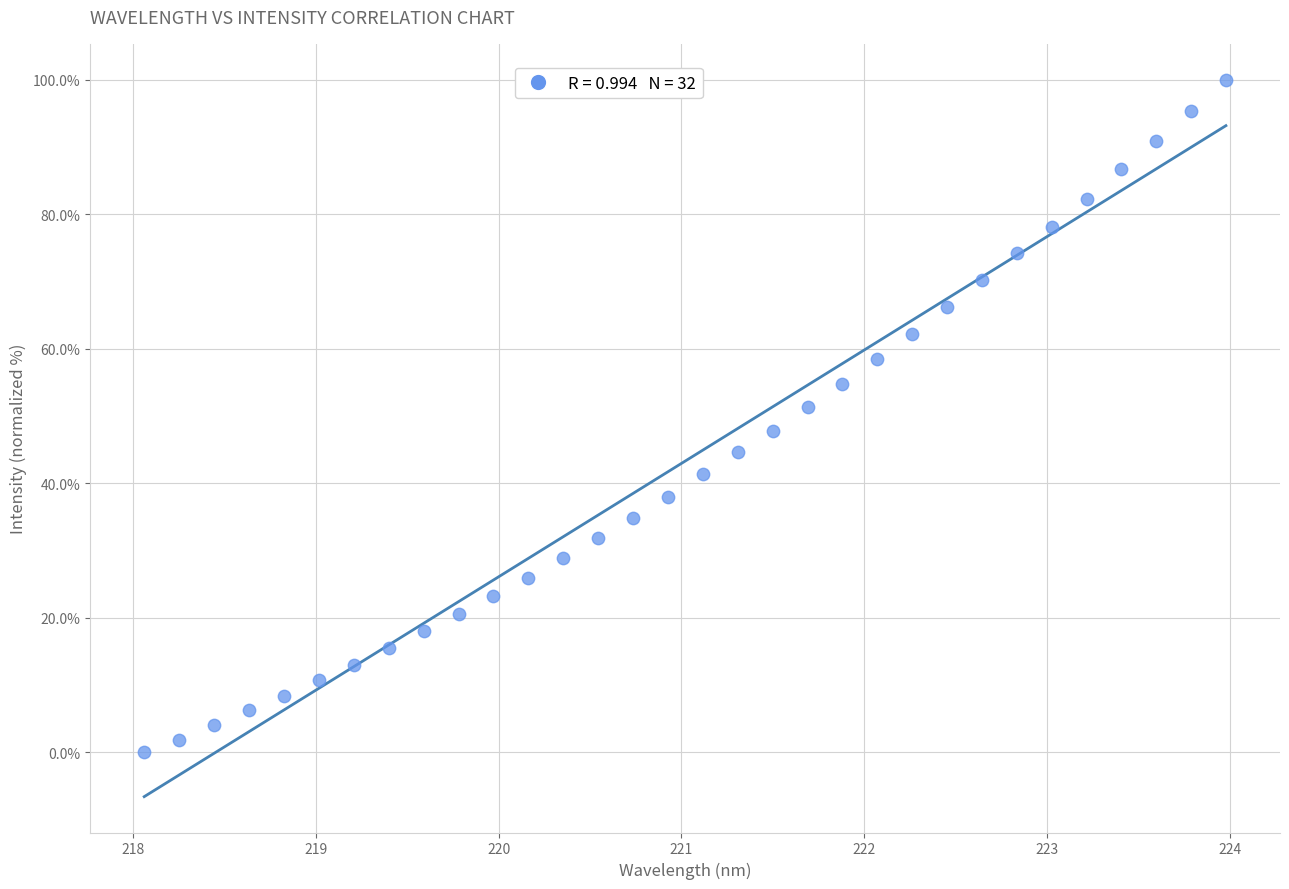

What is the range of Y values (max minus min)?

100.0